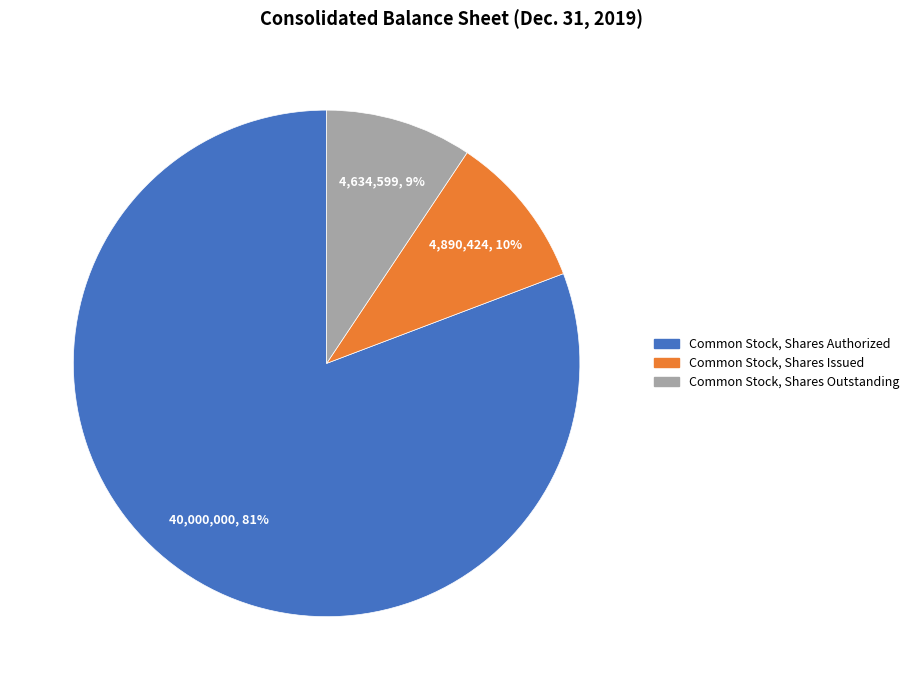

To the nearest percent, what is the difference between the Common Stock, Shares Outstanding and Common Stock, Shares Issued slice percentages?

1%